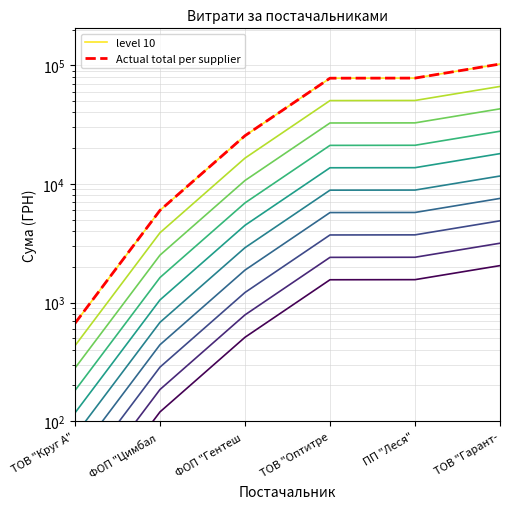

Is the value of level 10 at ФОП "Цимбал  greater than the value of Actual total per supplier at ФОП "Цимбал ?

No